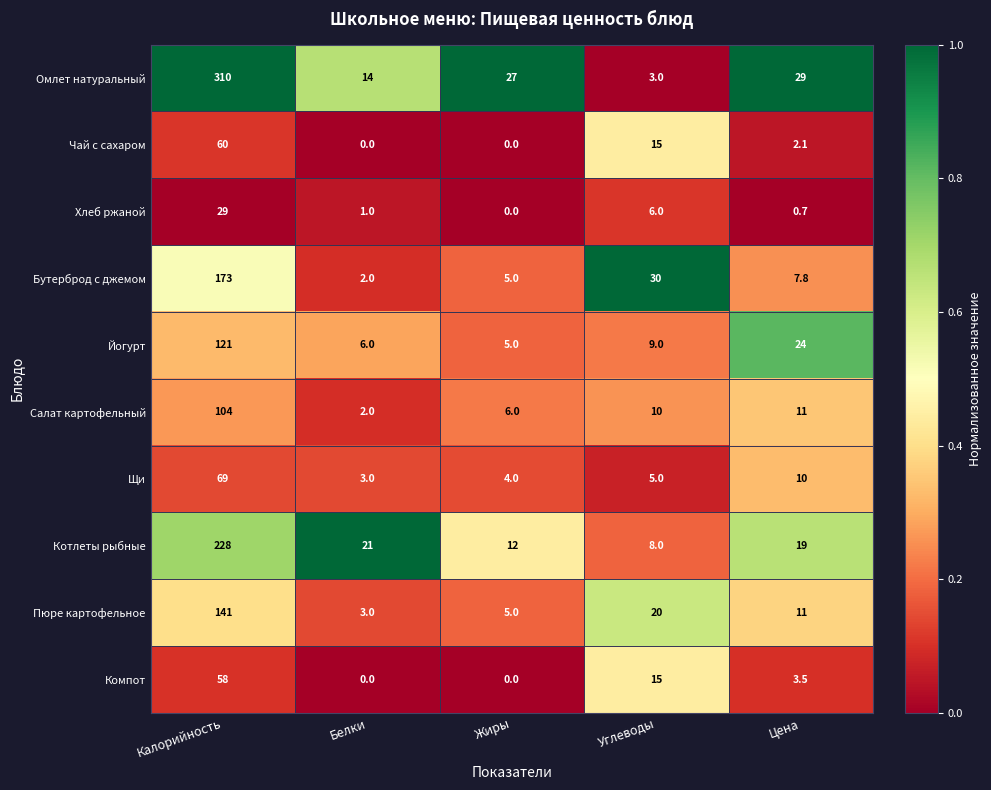

Count the number of data series in this chart.

10